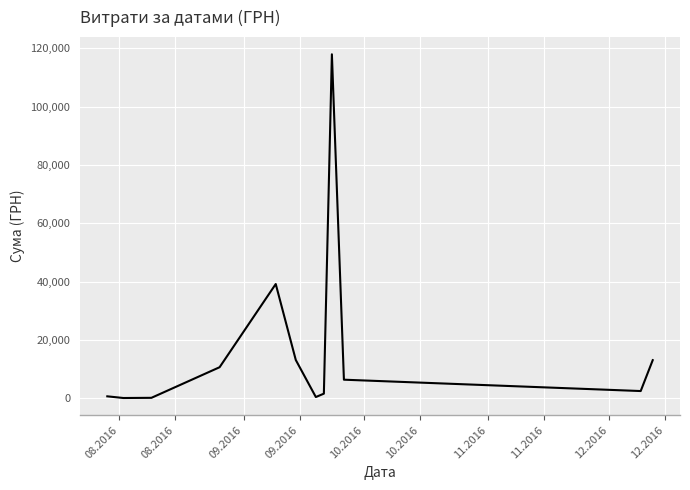

What is the maximum value shown in the chart?

117912.0